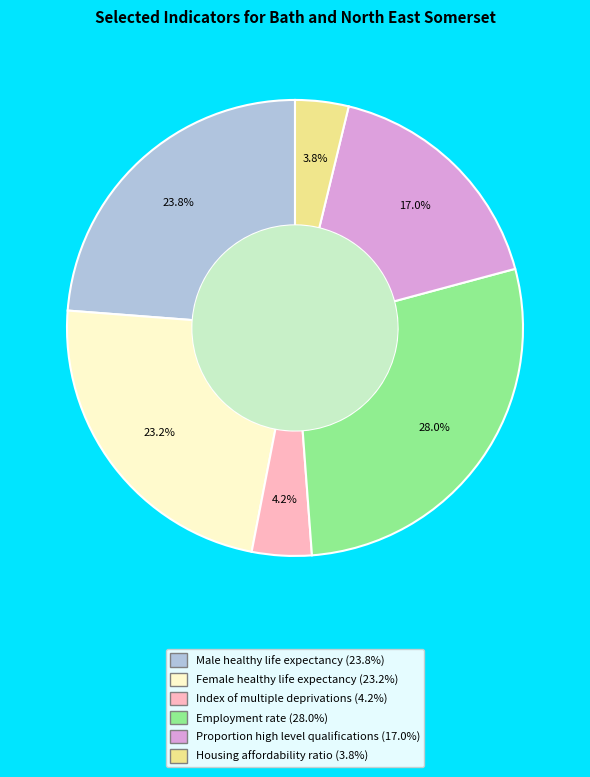

To the nearest percent, what percentage of the pie is Female healthy life expectancy?

23%